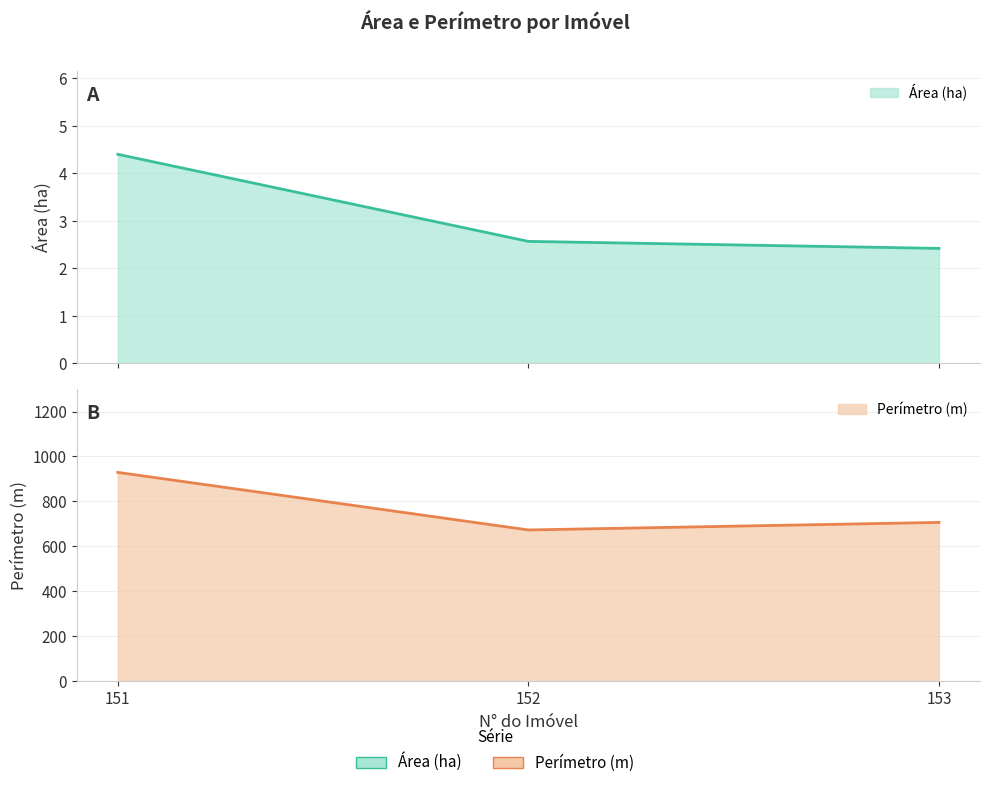

What is the spread (max minus min) of values at 151?

924.9